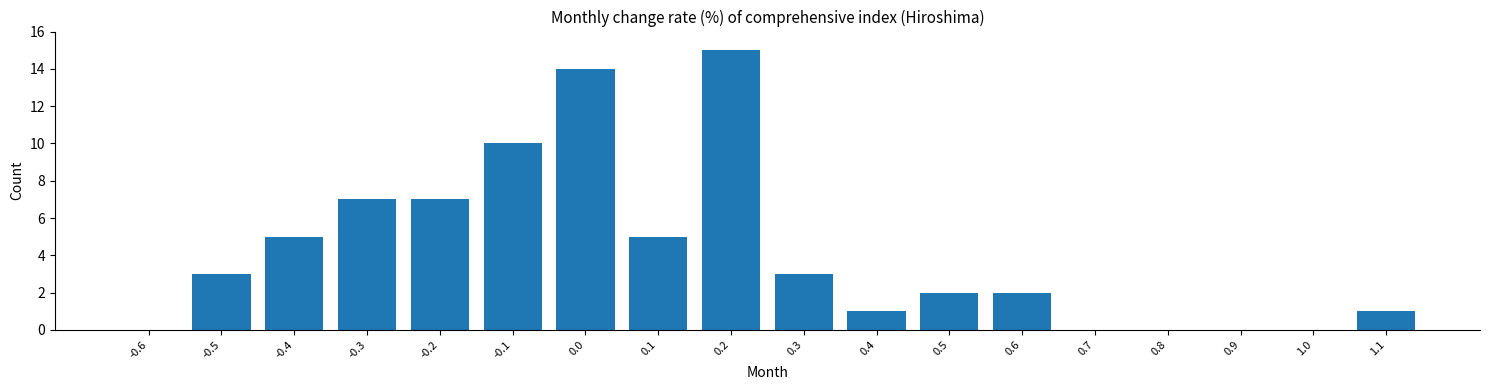

Reading left to right, list all the values displayed in this chart.

-0.6=0	-0.5=3	-0.4=5	-0.3=7	-0.2=7	-0.1=10	0.0=14	0.1=5	0.2=15	0.3=3	0.4=1	0.5=2	0.6=2	0.7=0	0.8=0	0.9=0	1.0=0	1.1=1